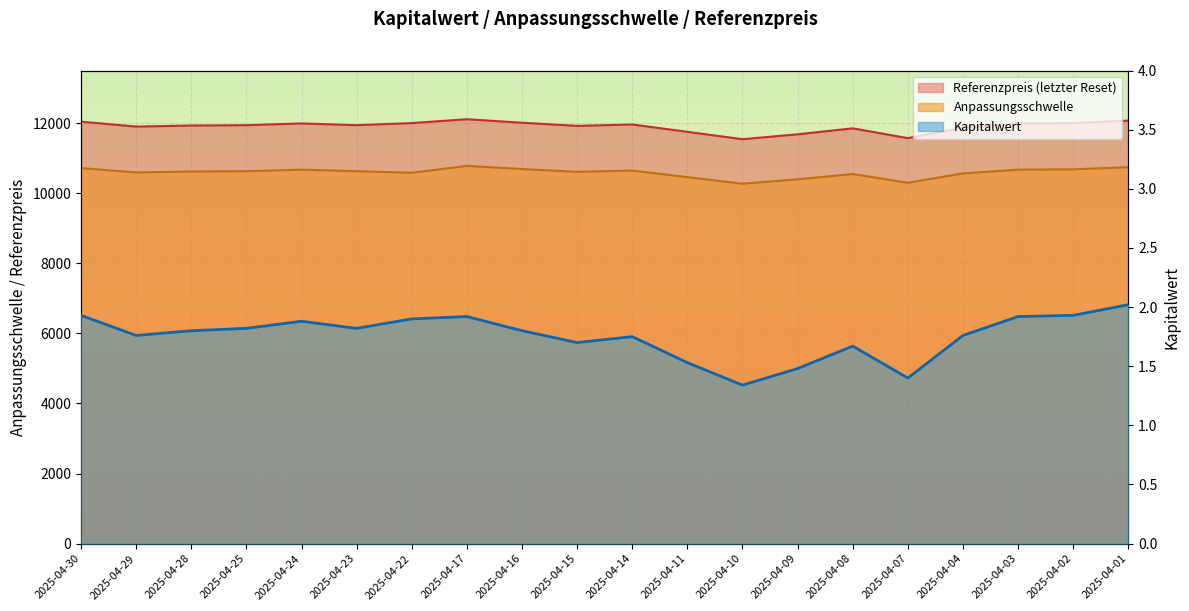

What is the difference between the maximum and second lowest values in the Kapitalwert series?

0.6